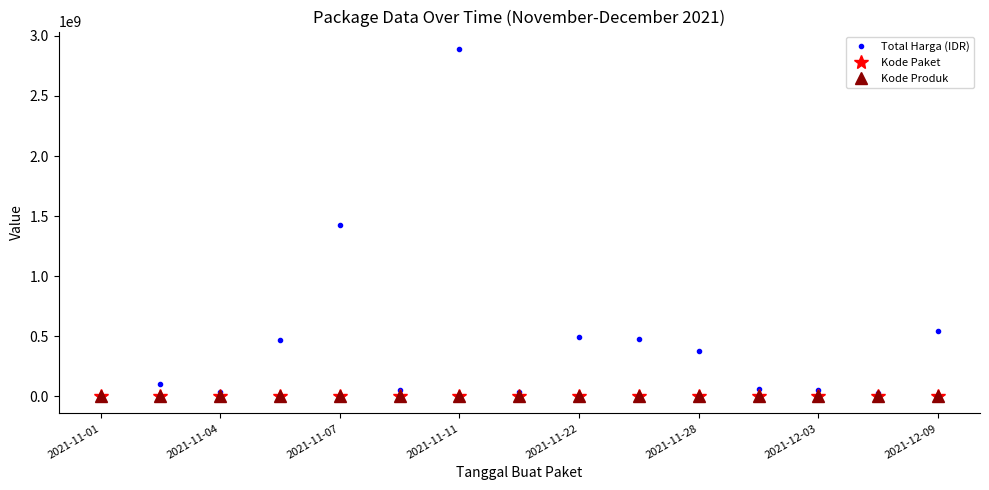

At how many categories does at least one series exceed 156237774?

7